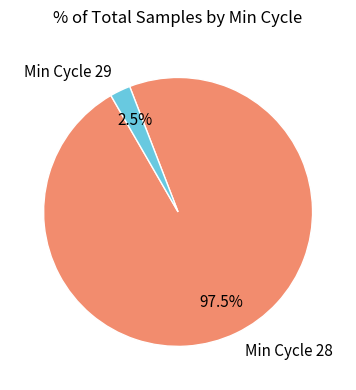

What is the total percentage of Min Cycle 29 and Min Cycle 28?

100.0%